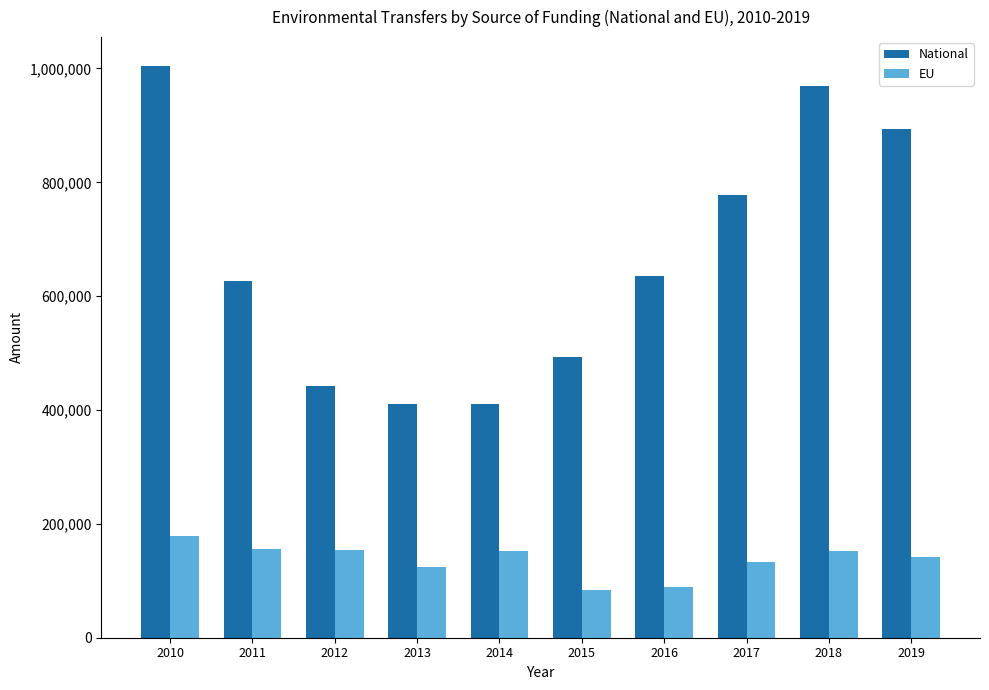

What is the minimum value for EU?

83335.9